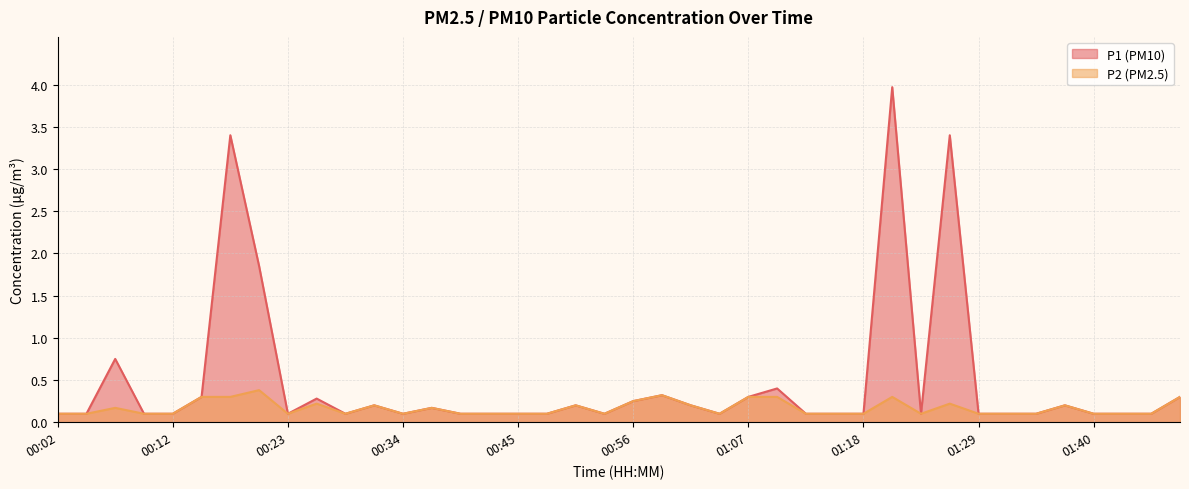

What is the label of the 1st point from the left?

00:02